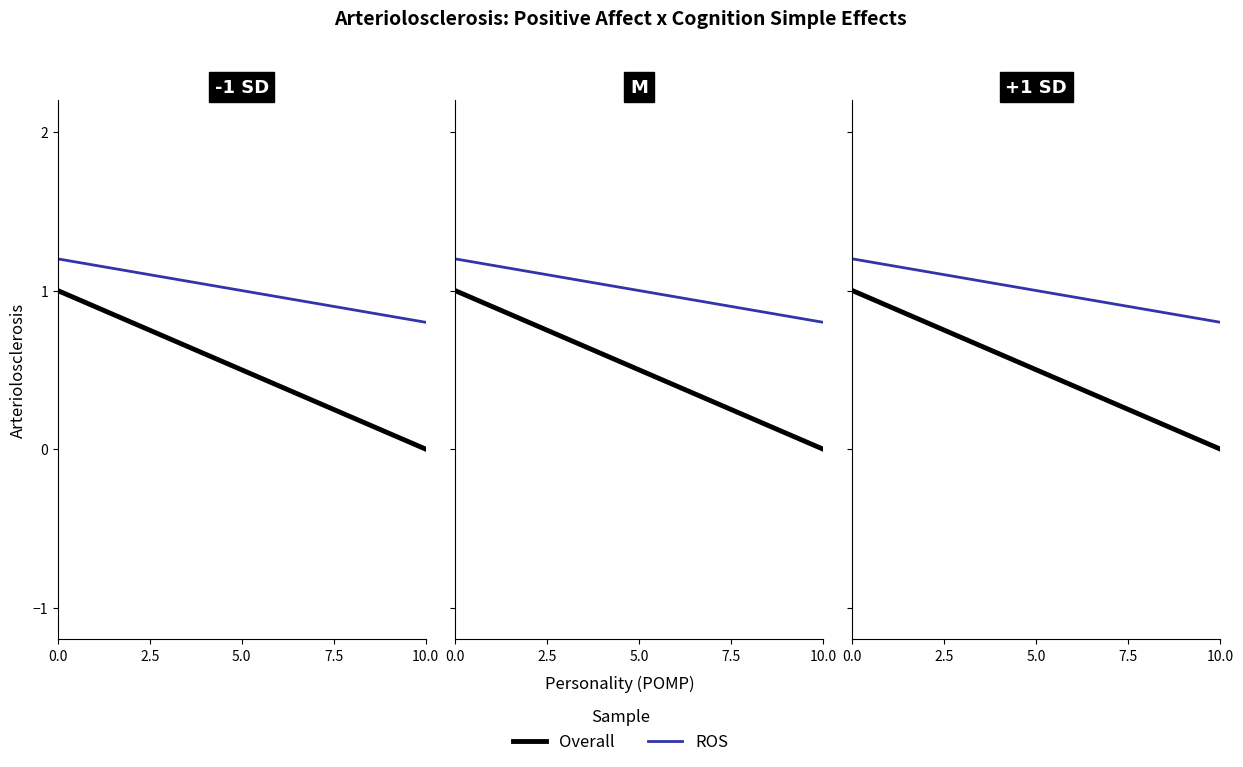

Is it true that ROS equals 1.2 at 10.0?

False